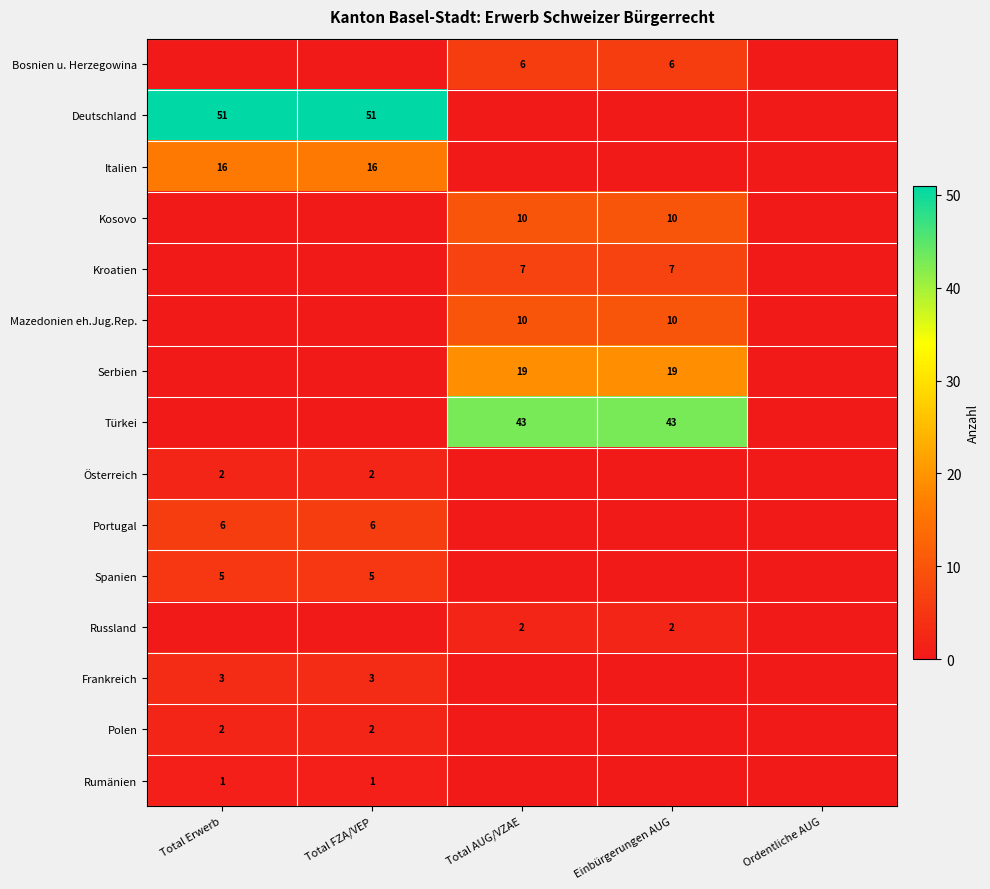

The value of Italien at Total Erwerb is 27. True or false?

False